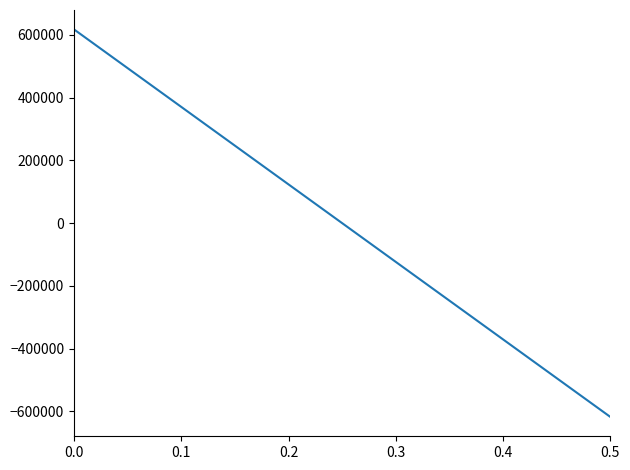

What is the difference between the maximum and minimum values?

1235000